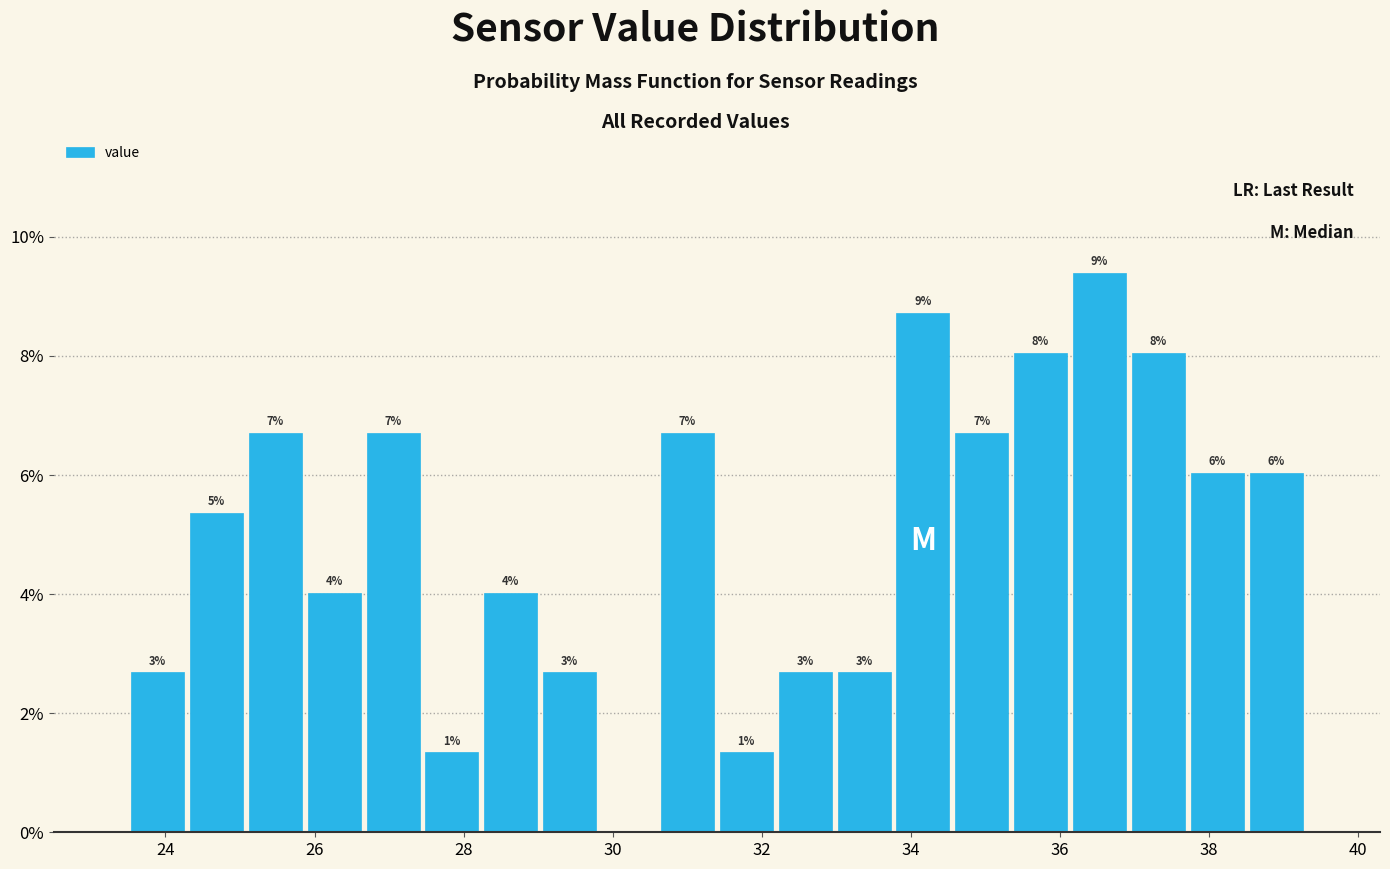

Around what value on the x-axis is the tallest bar? Give the approximate position of its centre, as read against the axis.

36.6